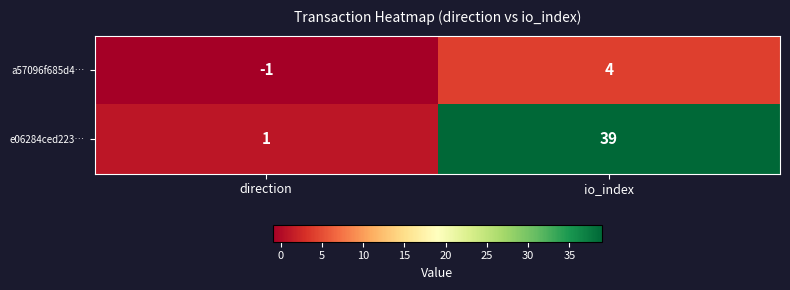

Reading left to right, what are all the values shown in this chart?

a57096f685d4…: -1	4
e06284ced223…: 1	39